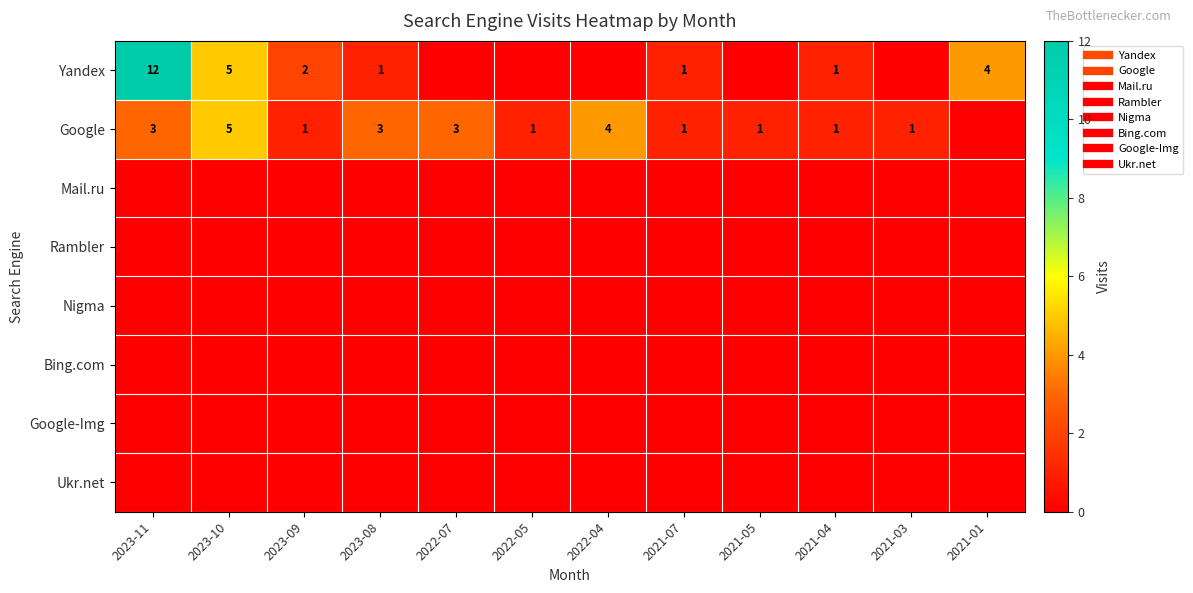

What is the difference between the highest and lowest values at 2022-05?

1